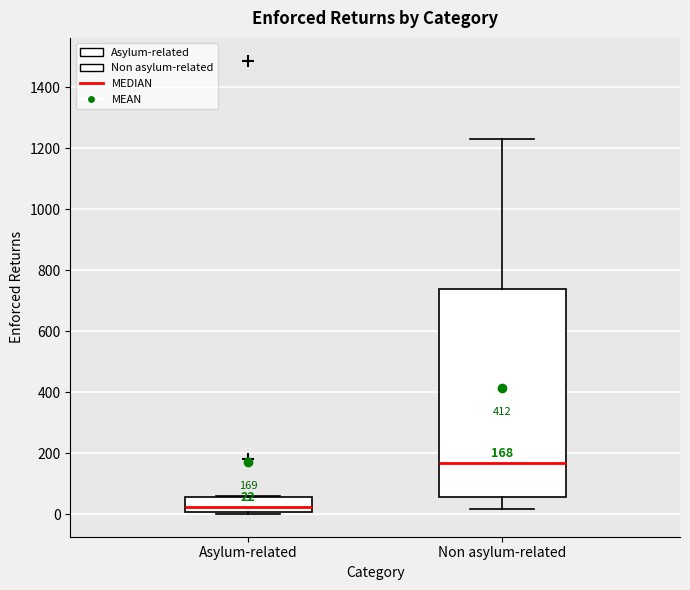

Which box's median line is the lowest?

Asylum-related